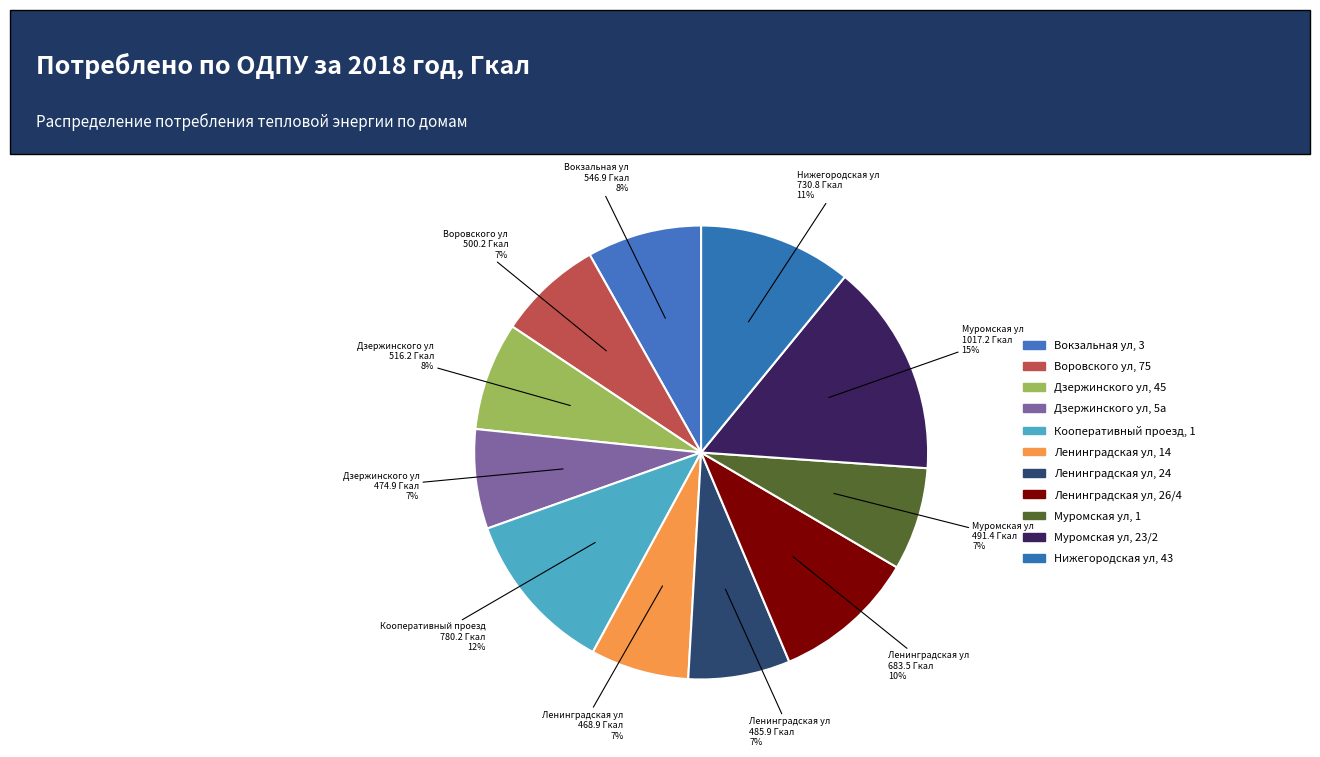

To the nearest percent, what is the combined percentage of Ленинградская ул, 14 and Воровского ул, 75?

14%